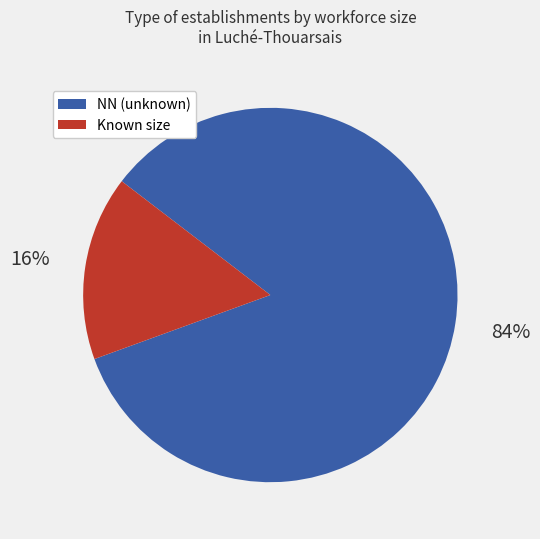

Rank the categories by value from highest to lowest.

NN (unknown), Known size